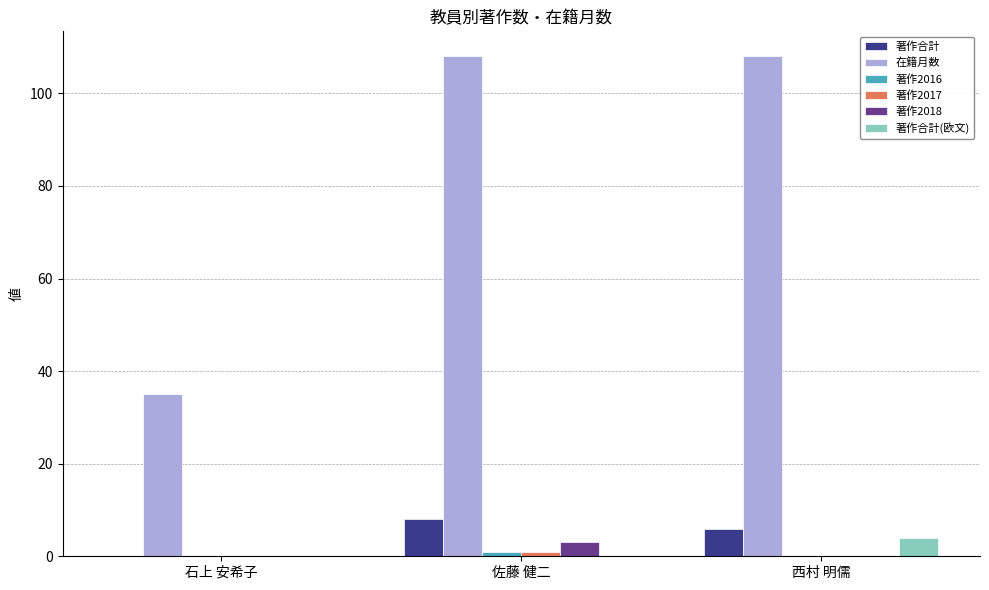

What is the sum of all 在籍月数 values?

251